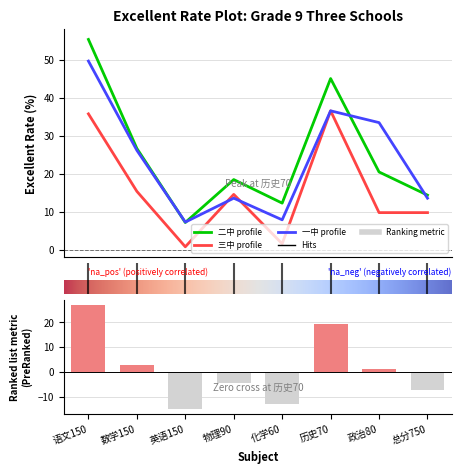

What is the spread (max minus min) of values at 物理90?

4.9